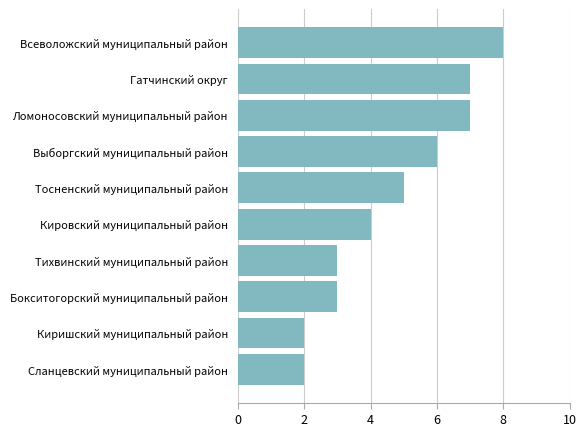

The value at Кировский муниципальный район is 5. True or false?

False